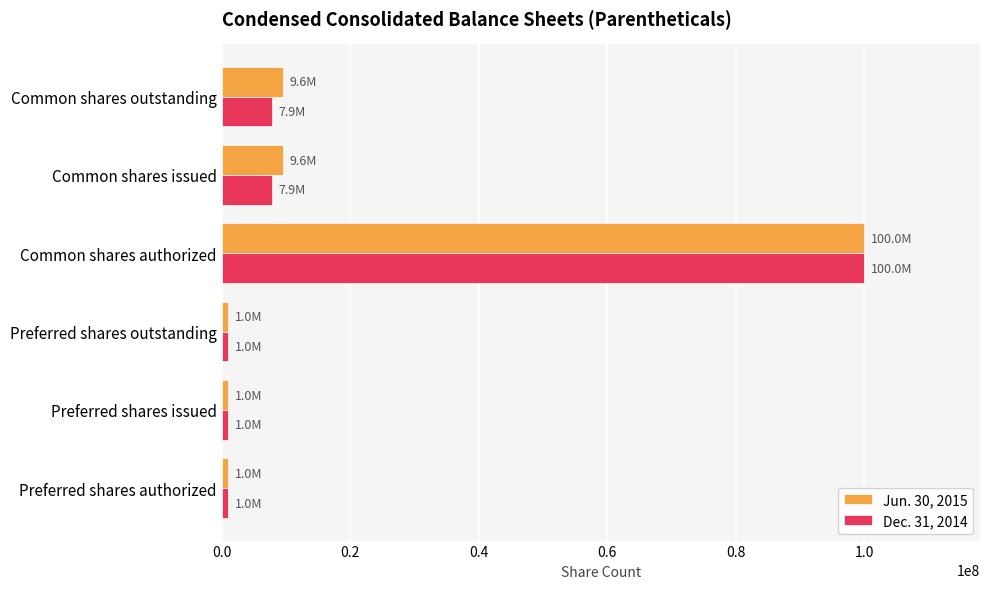

Between Common shares authorized and Common shares issued, which series saw the biggest shift?

Dec. 31, 2014